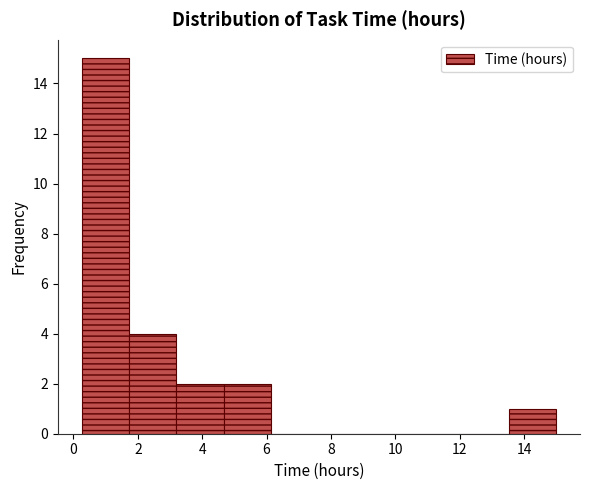

Reading left to right, list every bar in this chart as the range it spans on the x-axis followed by its height. Neither the bar edges nor the heights are printed on the chart, so give them approximately, as read against the axes.

0.2 to 1.8: 15
1.8 to 3.2: 4
3.2 to 4.6: 2
4.6 to 6.2: 2
6.2 to 7.6: 0
7.6 to 9.2: 0
9.2 to 10.6: 0
10.6 to 12.0: 0
12.0 to 13.6: 0
13.6 to 15.0: 1